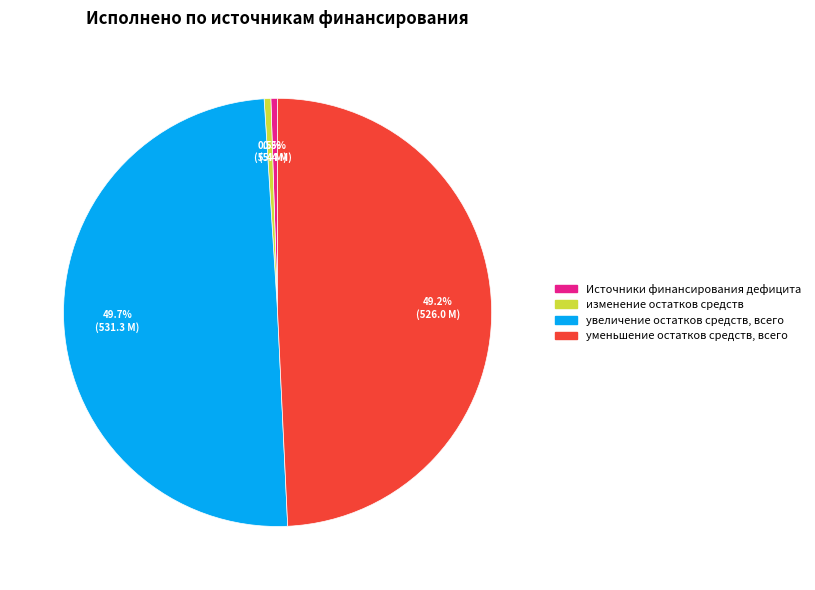

Does any single category account for the majority?

No